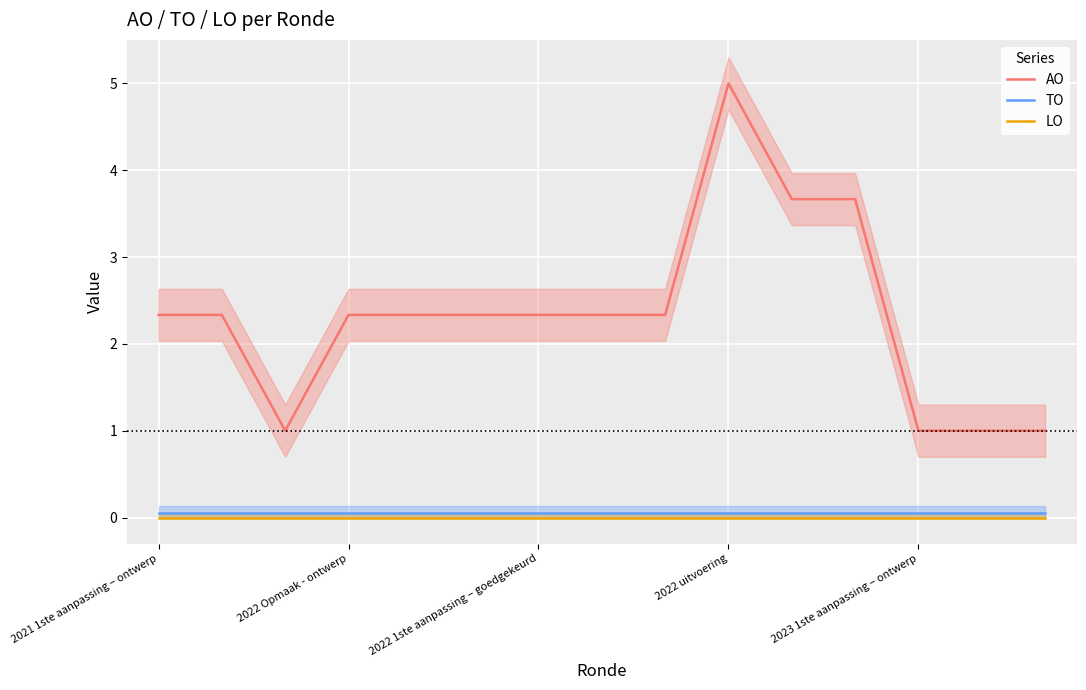

True or false: TO and AO cross at least once.

False